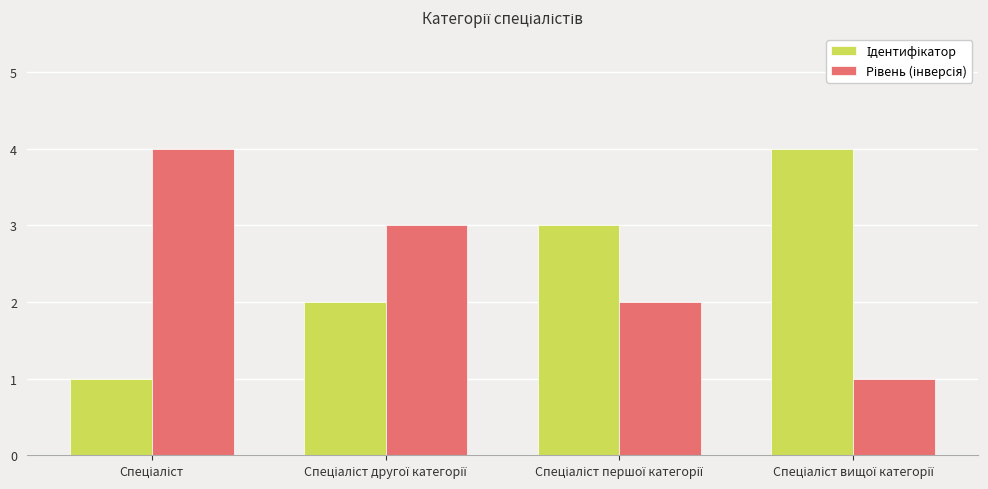

Reading right to left, list all the values displayed in this chart.

Ідентифікатор: Спеціаліст вищої категорії=4	Спеціаліст першої категорії=3	Спеціаліст другої категорії=2	Спеціаліст=1
Рівень (інверсія): Спеціаліст вищої категорії=1	Спеціаліст першої категорії=2	Спеціаліст другої категорії=3	Спеціаліст=4